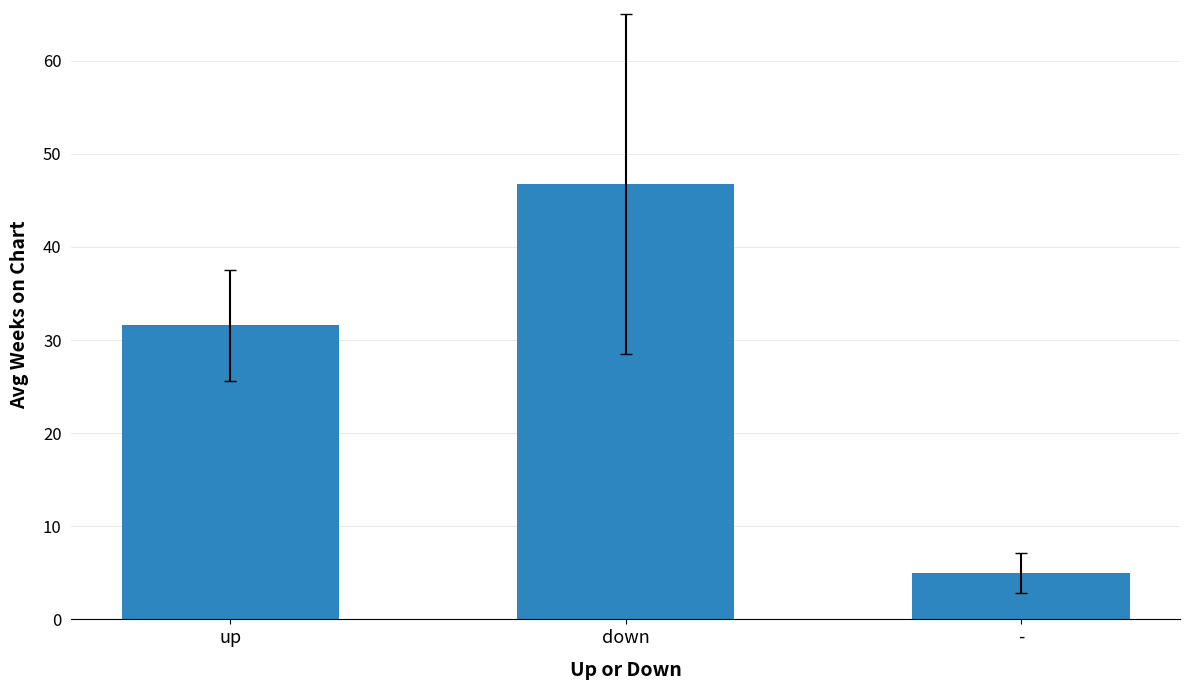

What is the label of the 2nd bar from the left?

down